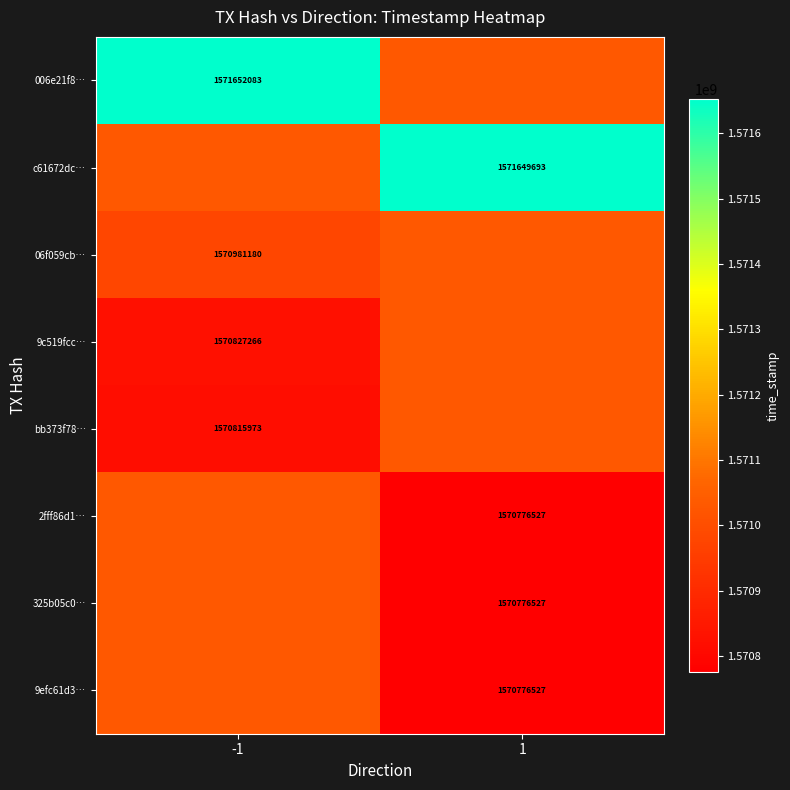

Is the value of 9efc61d3… at 1 greater than the value of 006e21f8… at -1?

No